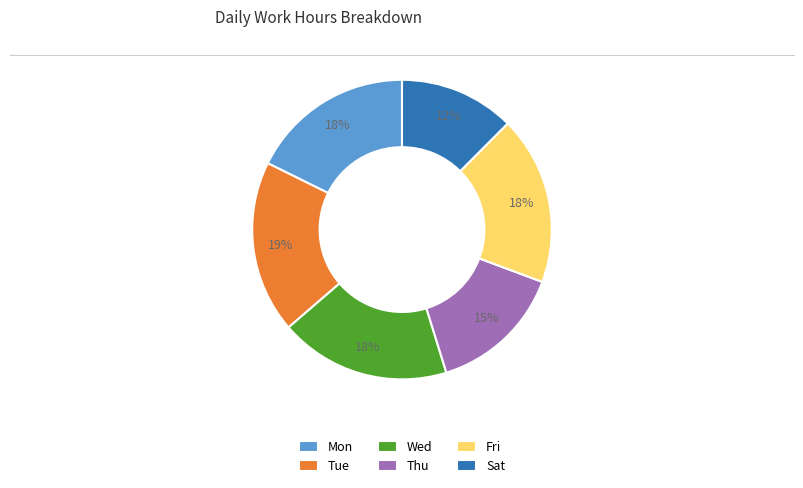

Combined, do Mon and Wed account for over 50%?

No